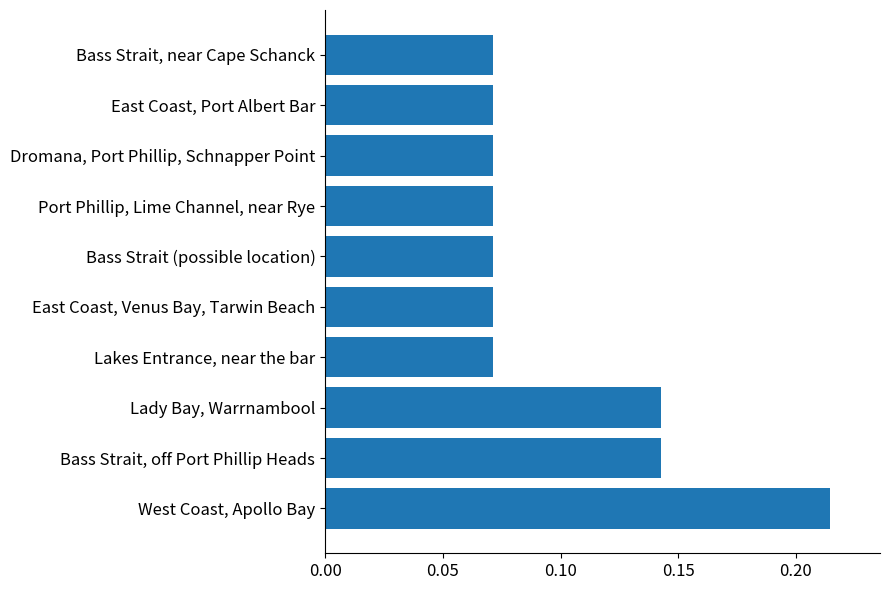

Count the values in the range 0 to 1.

10